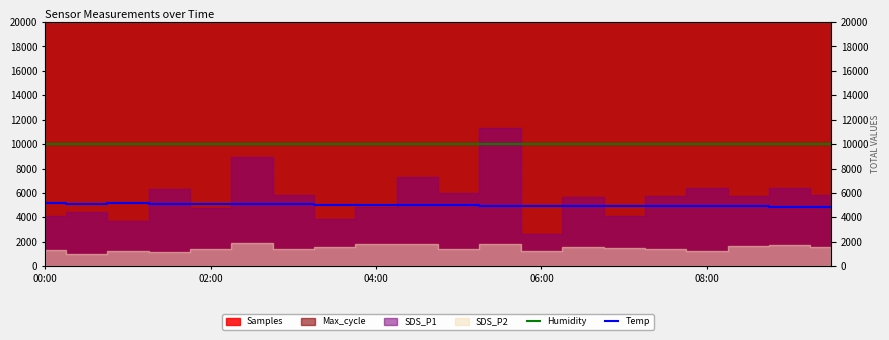

What position from the left is 6?

7